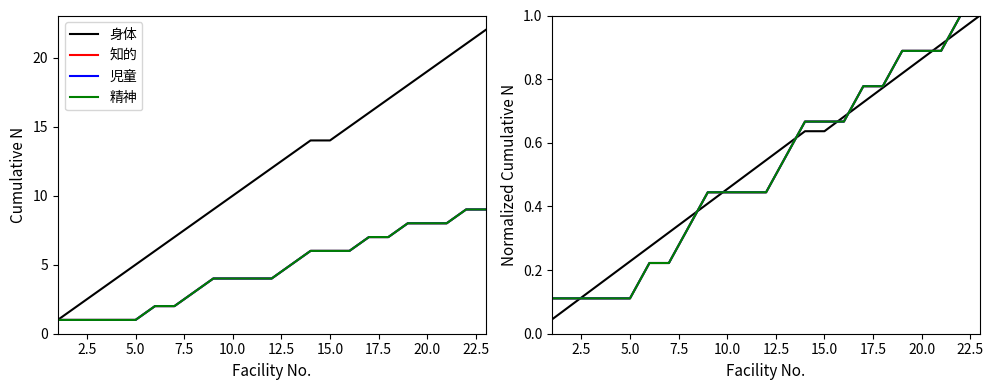

What is the average value of the 身体 series?

0.5